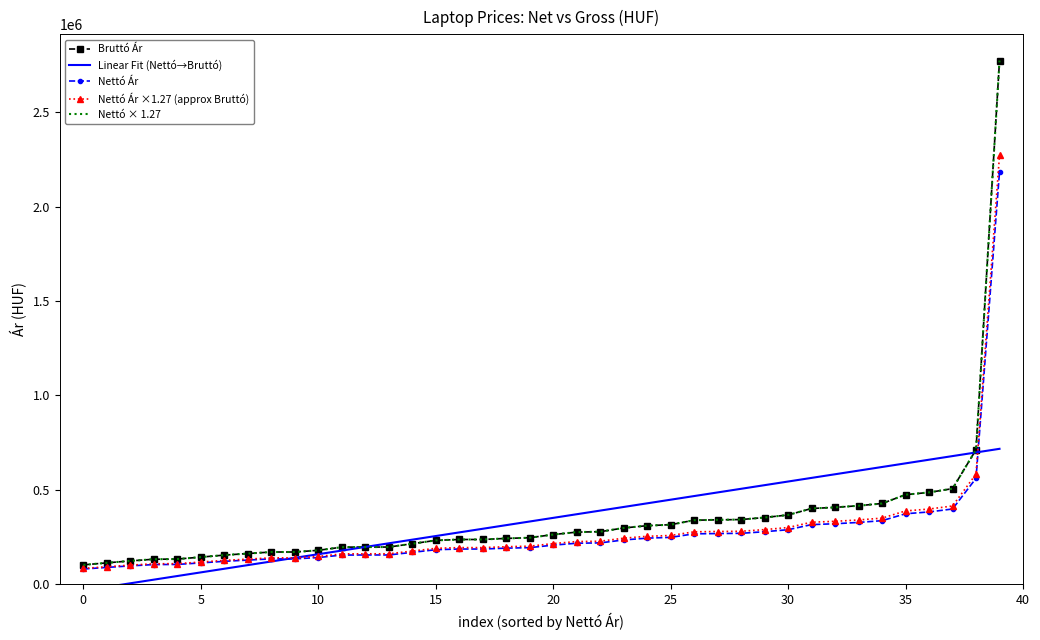

How many negative values does the Linear Fit (Nettó→Bruttó) series have?

2